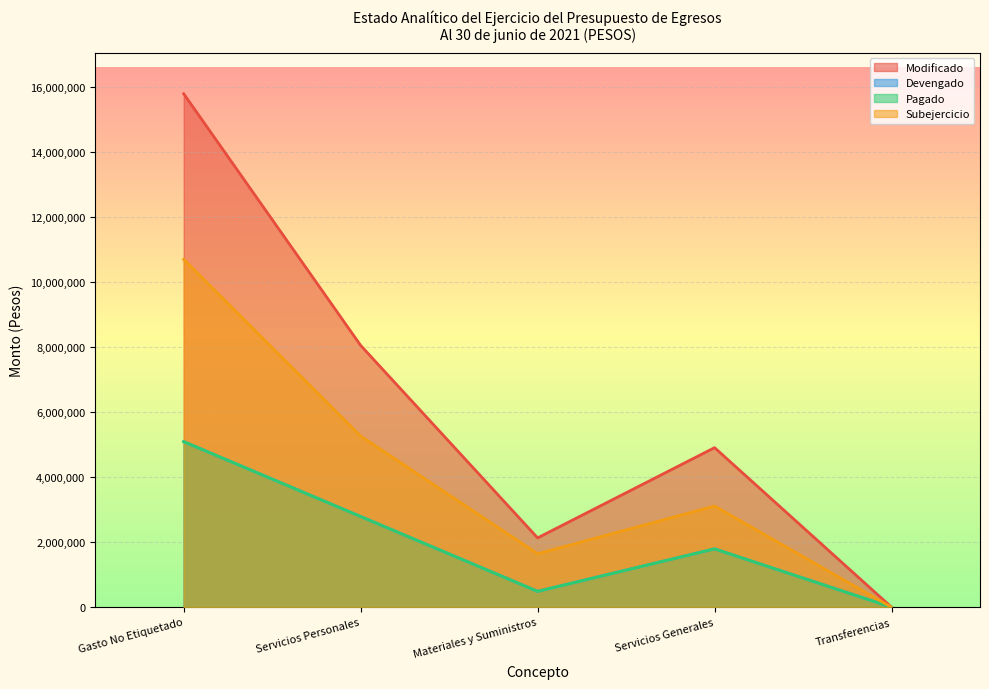

Which series has the widest spread of values?

Modificado